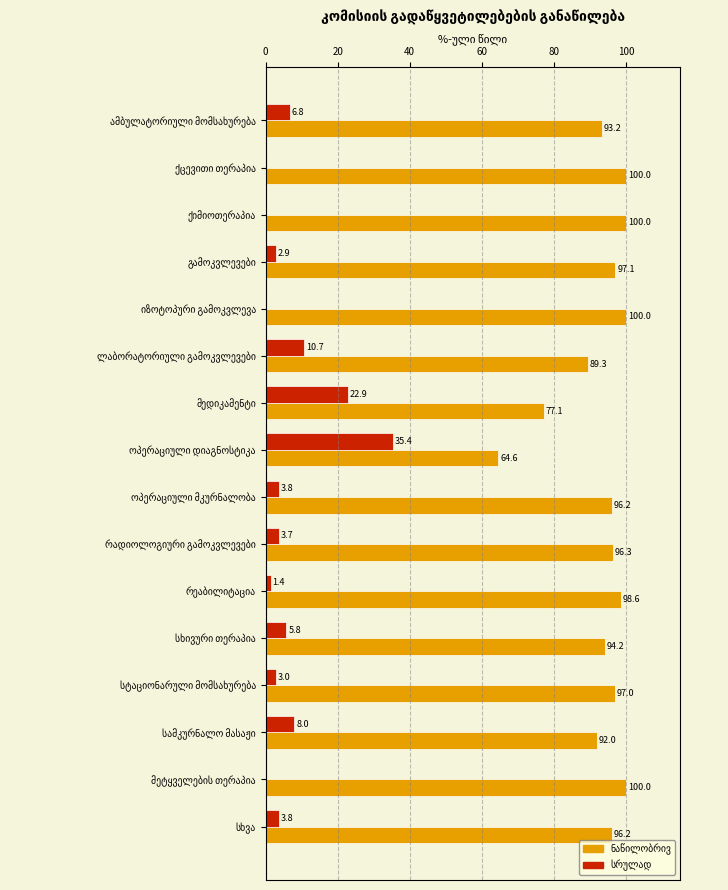

What is the greatest value displayed?

100.0